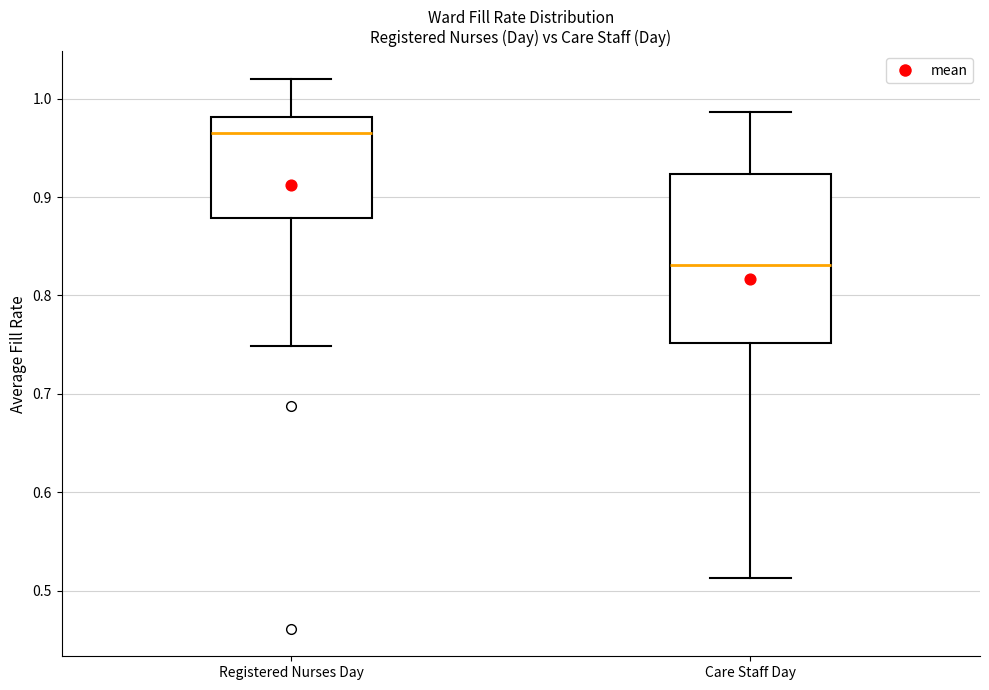

Comparing the boxes themselves (not the whiskers), which one is the tallest?

Care Staff Day